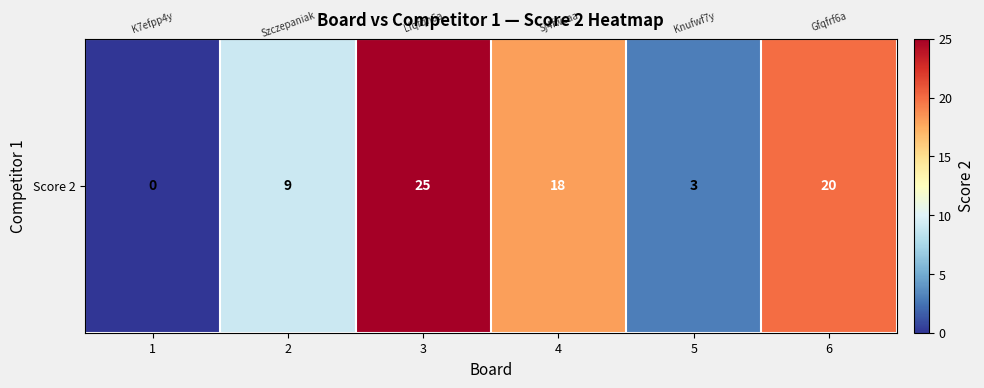

Reading left to right, list all the values displayed in this chart.

0	9	25	18	3	20